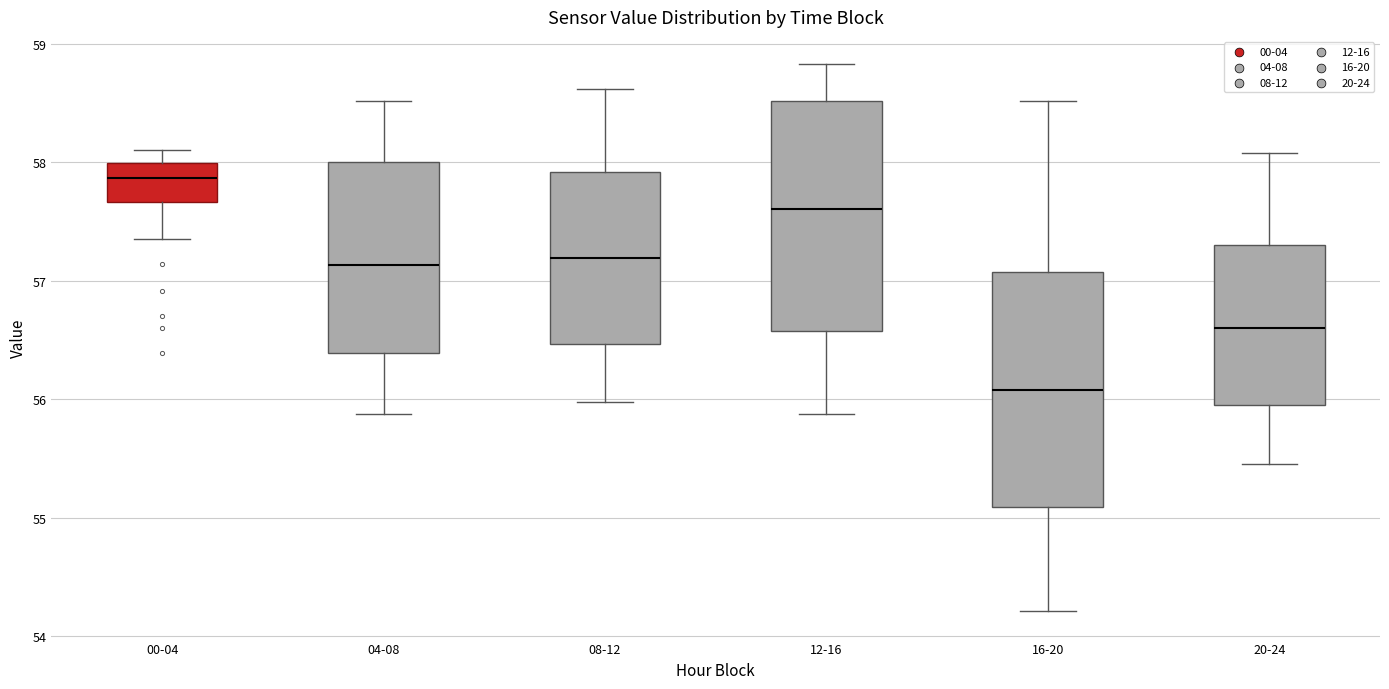

Reading left to right, read every box against the y-axis: the position of its median line, the range the box covers, and the ends of its whiskers. The values are not printed on the chart, so give them approximately, as read against the axis.

00-04: median 57.9, box 57.7 to 58.0, whiskers 57.3 to 58.1
04-08: median 57.1, box 56.4 to 58.0, whiskers 55.9 to 58.5
08-12: median 57.2, box 56.5 to 57.9, whiskers 56.0 to 58.6
12-16: median 57.6, box 56.6 to 58.5, whiskers 55.9 to 58.8
16-20: median 56.1, box 55.1 to 57.1, whiskers 54.2 to 58.5
20-24: median 56.6, box 55.9 to 57.3, whiskers 55.5 to 58.1